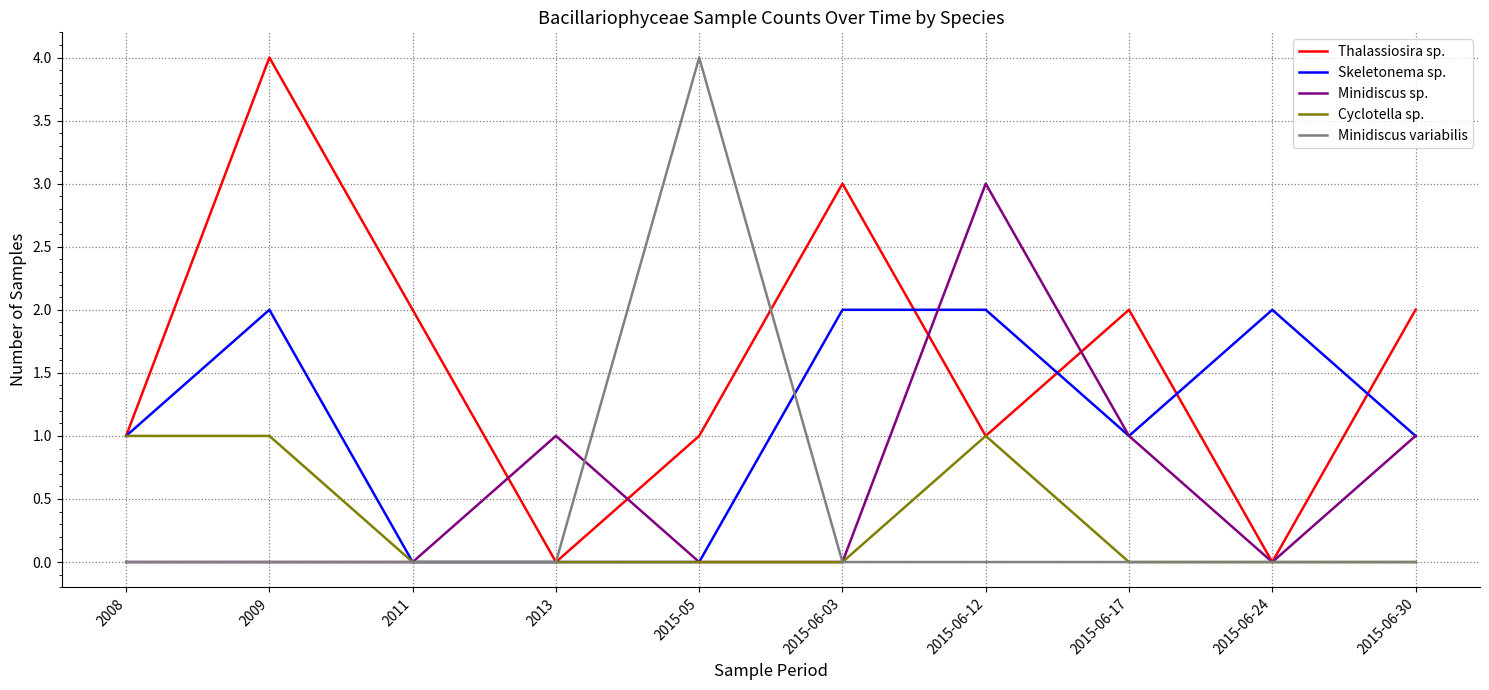

What is the spread (max minus min) of values at 2008?

1